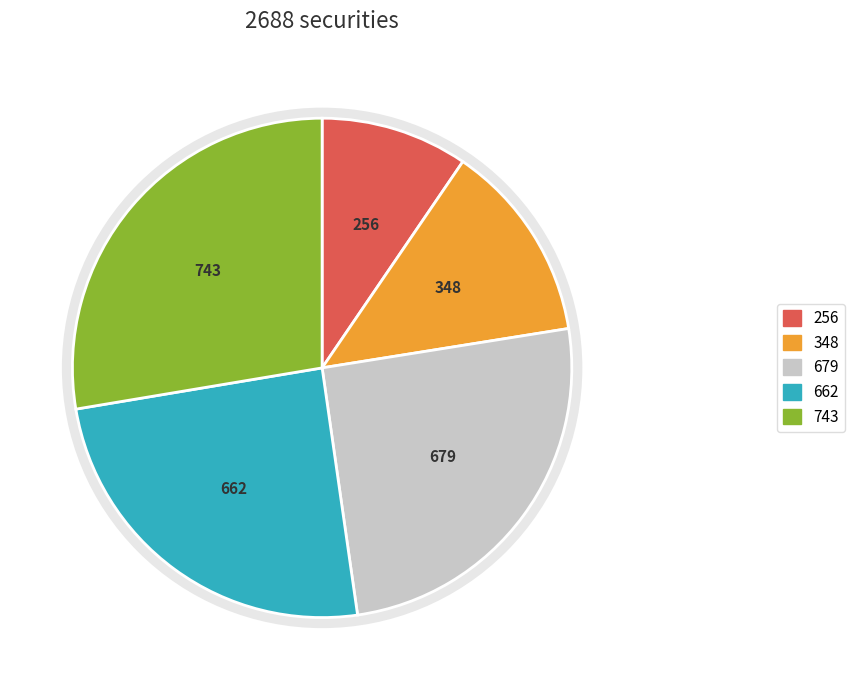

Does any single category account for the majority?

No